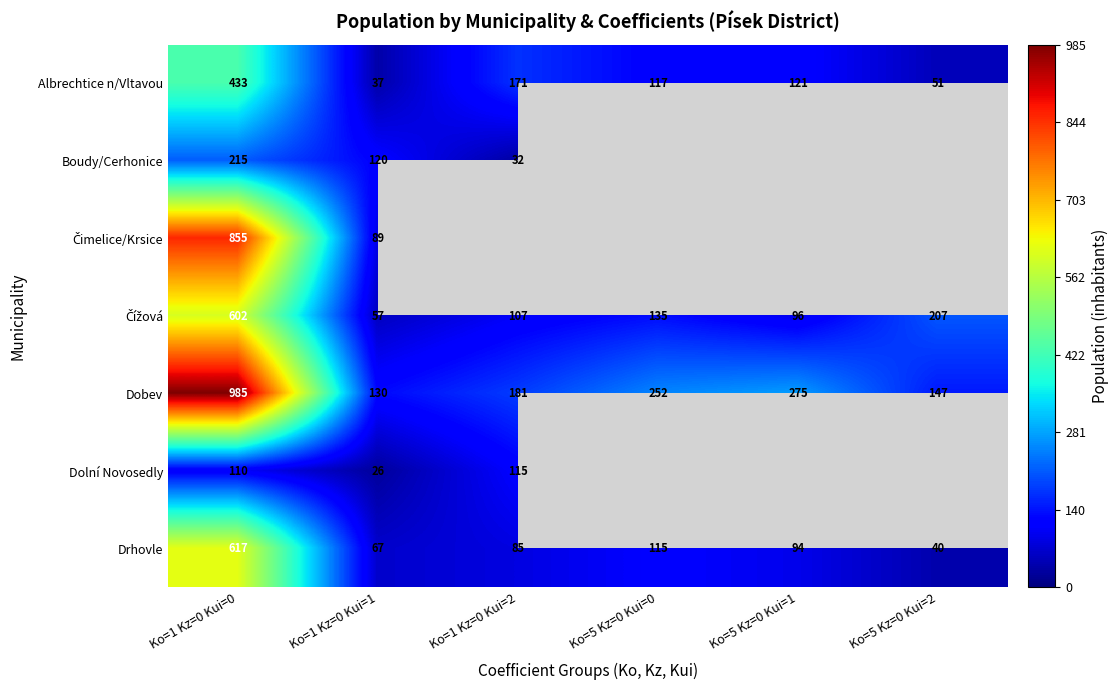

What is the spread (max minus min) of values at Ko=5 Kz=0 Kui=0?

137.0